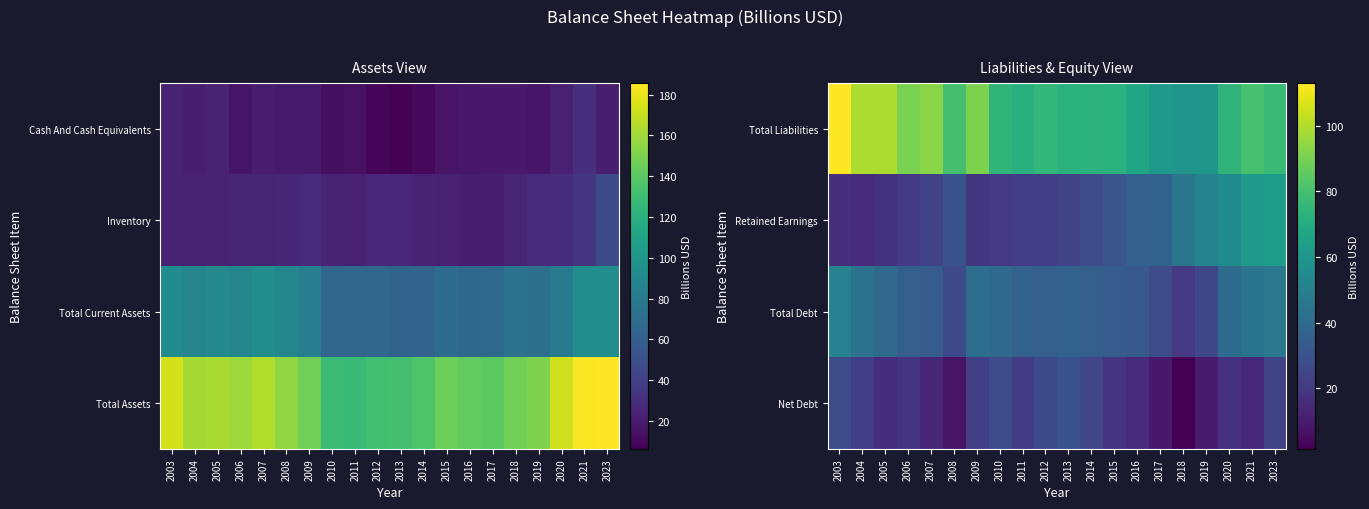

The value of Total Liabilities at 2023 is 76.6. True or false?

True